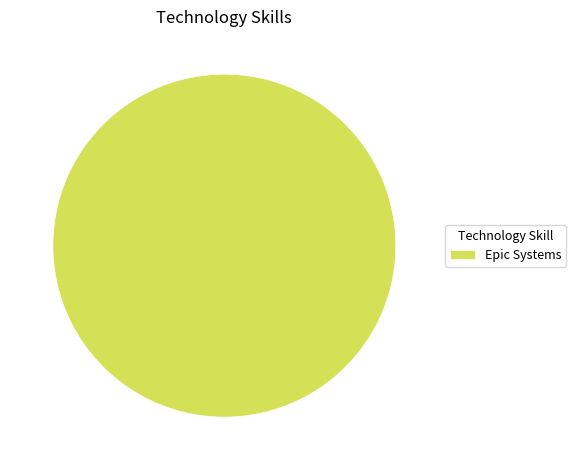

True or false: Epic Systems accounts for 100% of the total.

True